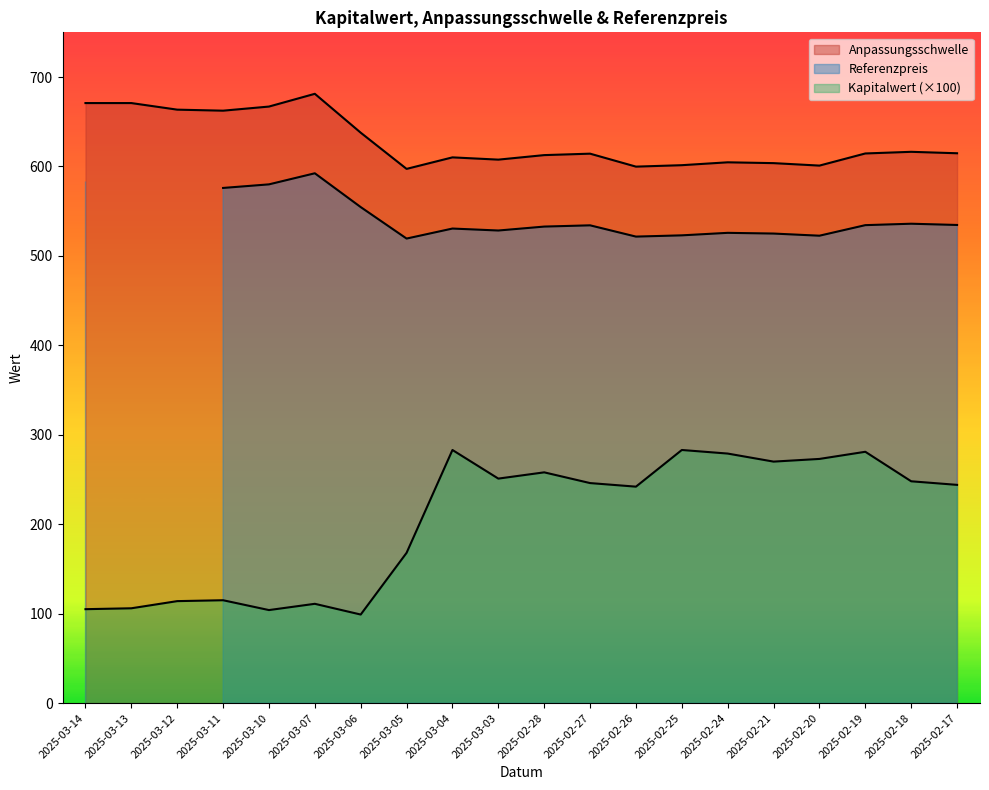

What is the average value of the Anpassungsschwelle series?

627.6